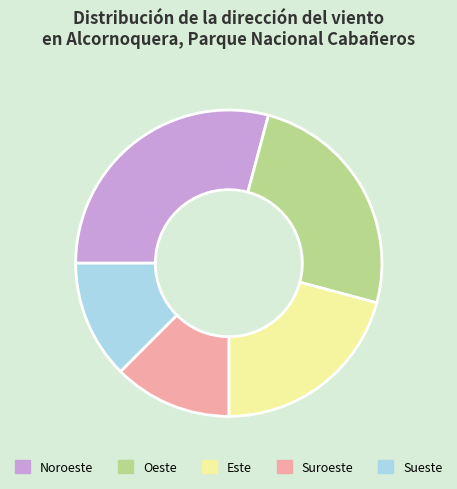

The Noroeste slice represents 38% of the pie. True or false?

False